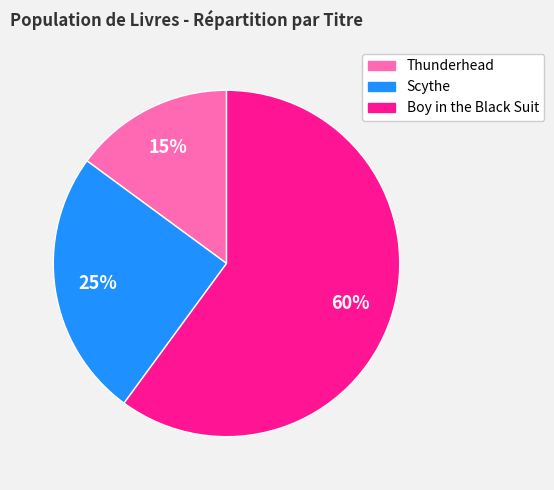

True or false: Boy in the Black Suit accounts for 60% of the total.

True